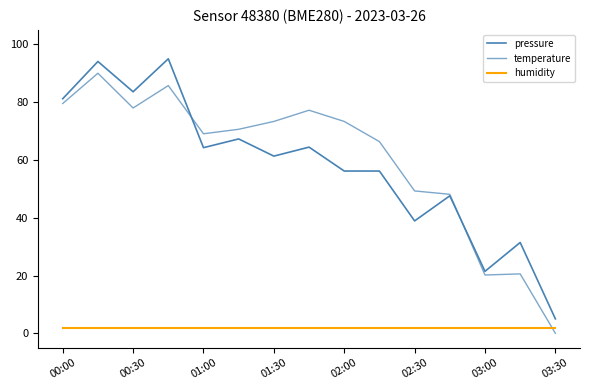

True or false: temperature and humidity intersect in this chart.

True